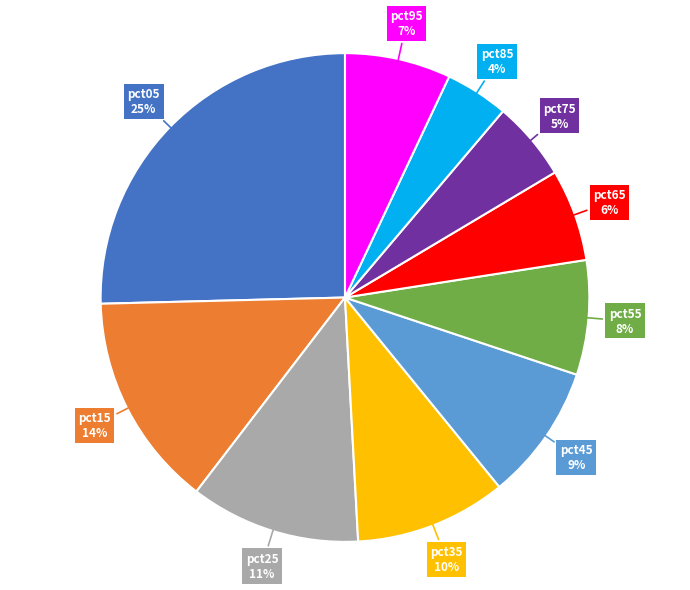

To the nearest percent, what is the average slice percentage?

10%